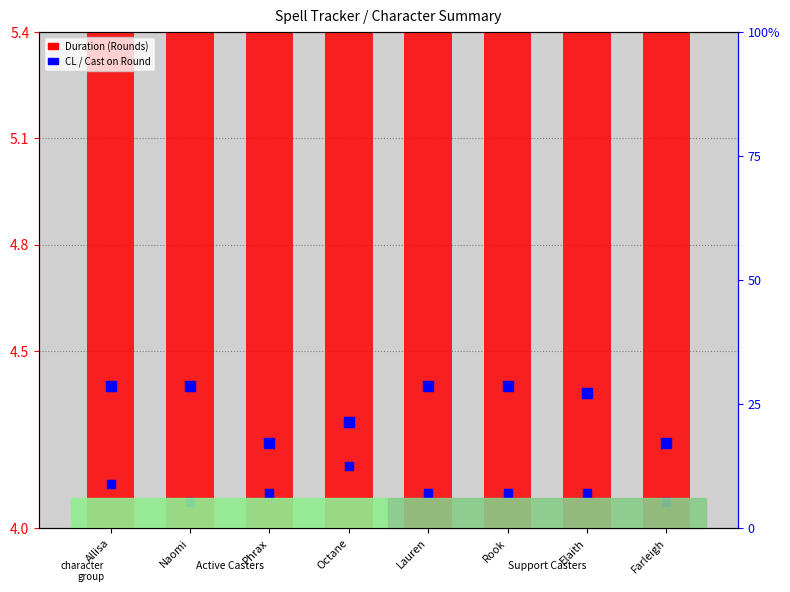

Is the value of Duration (Rounds) at Octane greater than the value of CL at Phrax?

No